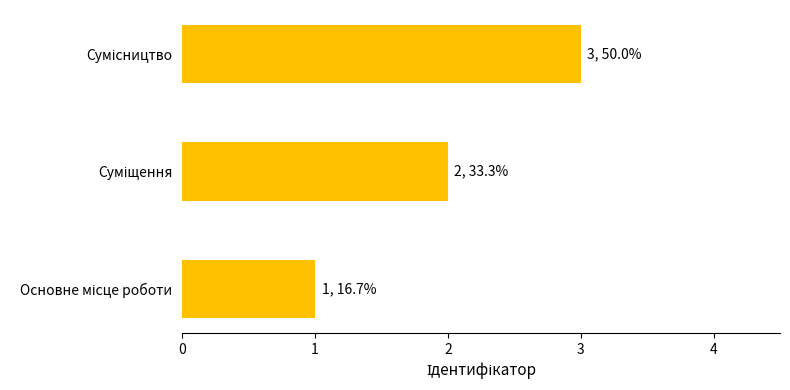

How many distinct data groups are displayed?

1